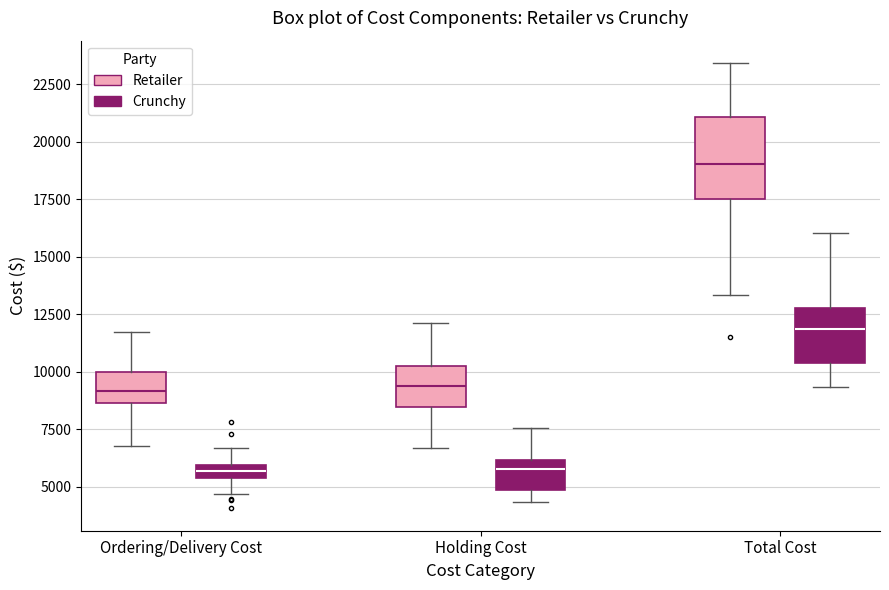

Which box is the tallest, from its lower edge to its upper edge?

Total Cost (Retailer)